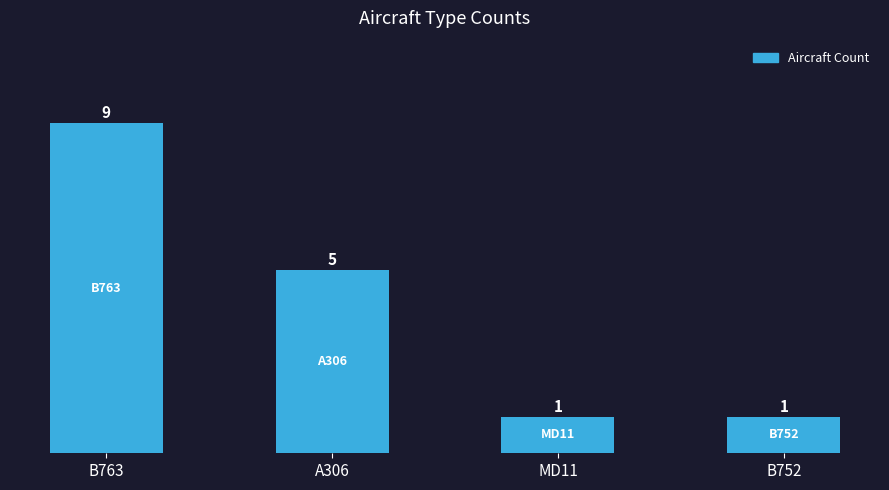

What is the change in value from B763 to A306?

-4